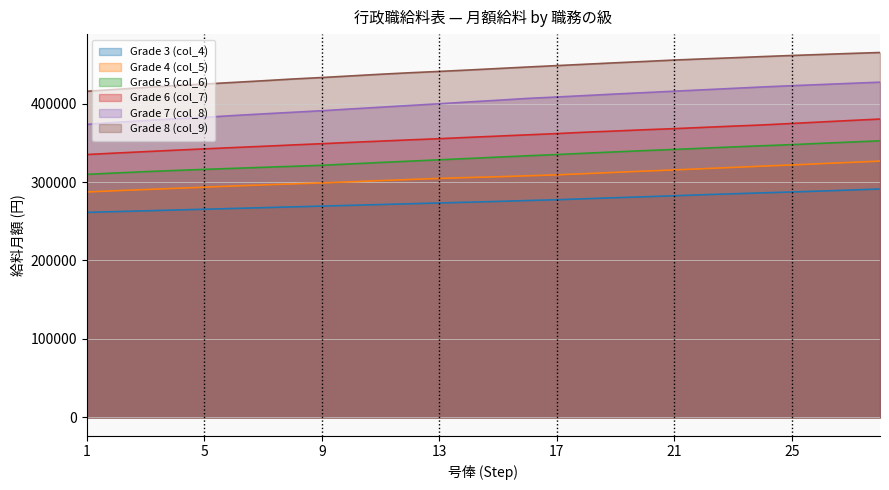

Is the value of Grade 3 (col_4) at 18 greater than the value of Grade 7 (col_8) at 11?

No